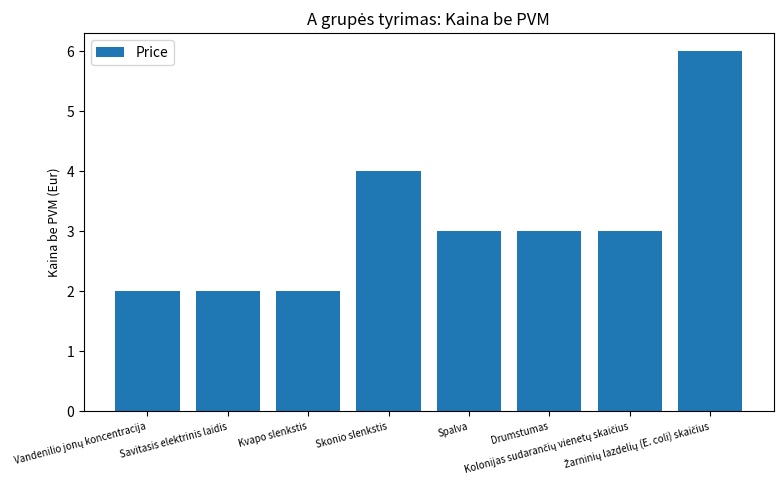

What is the average value?

3